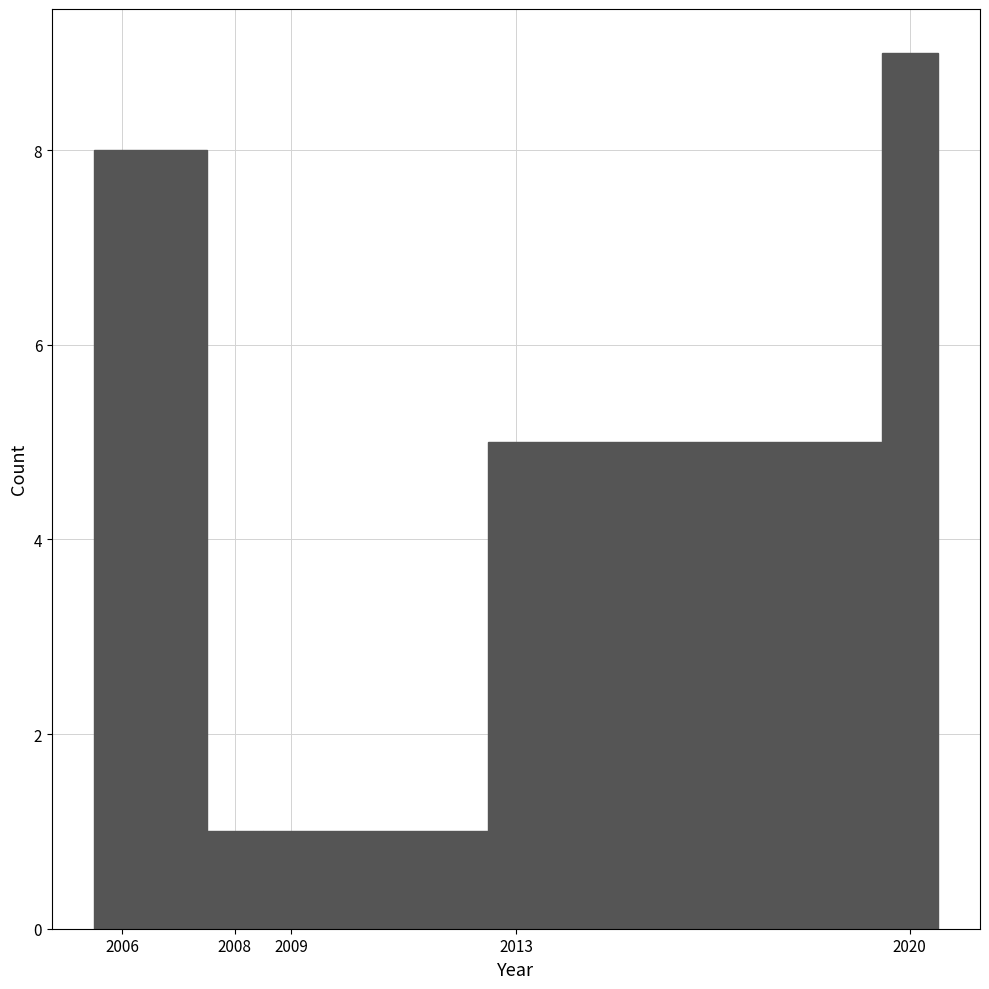

Which range on the x-axis has the tallest bar?

2019.5 to 2020.5